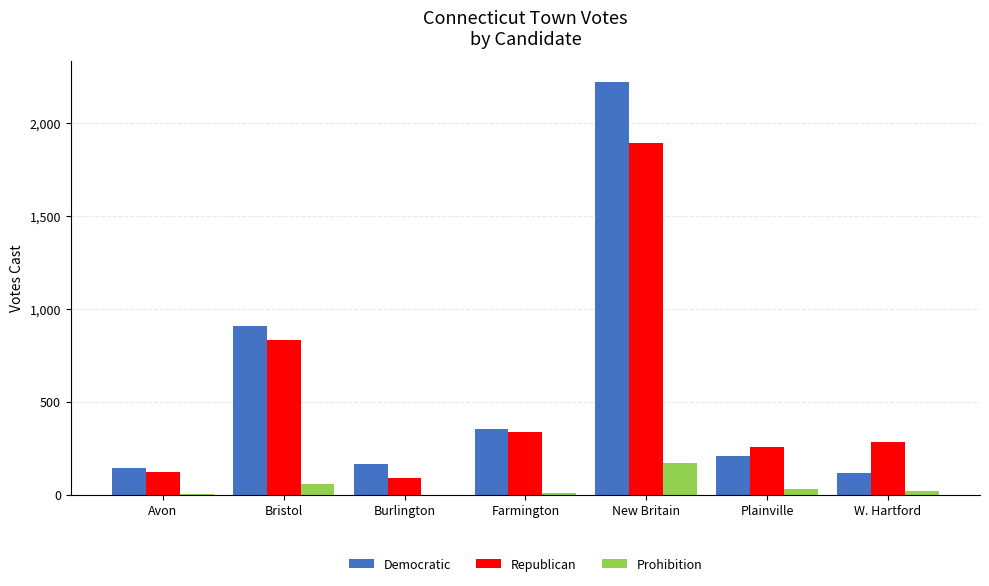

Where does the Prohibition series first go above 18?

Bristol